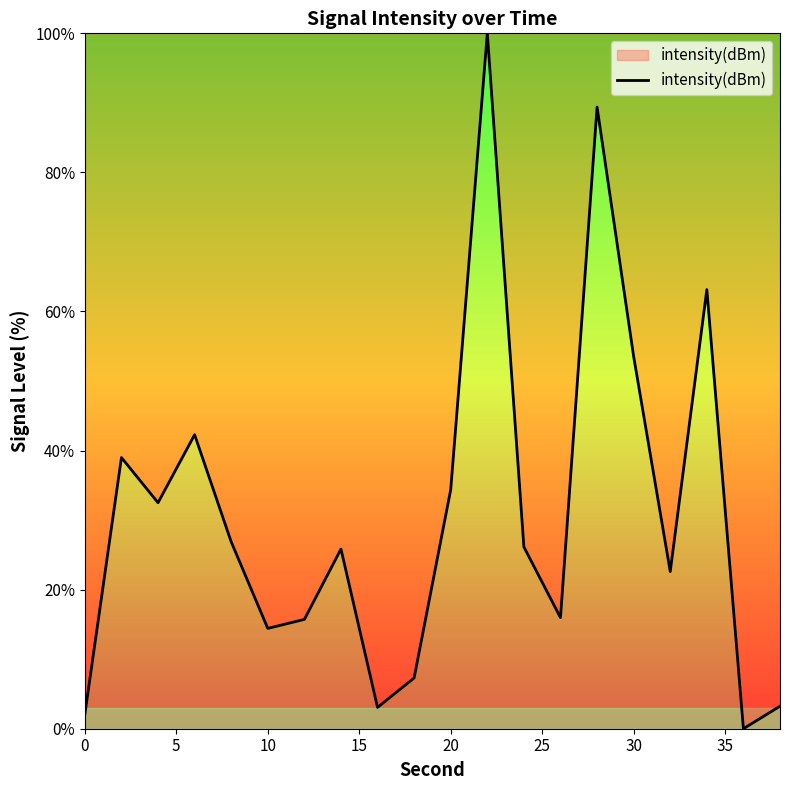

What is the greatest value displayed?

100.0